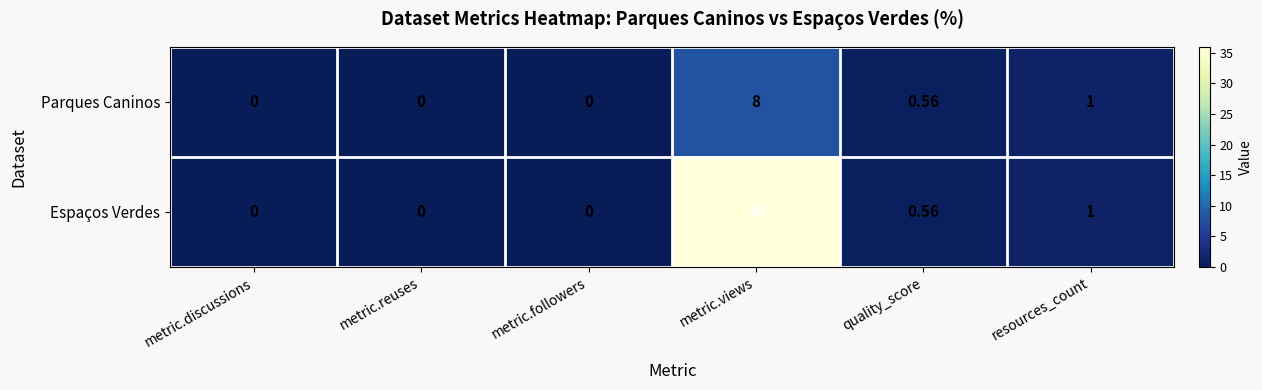

Rank the series by their average value, from highest to lowest.

Espaços Verdes, Parques Caninos